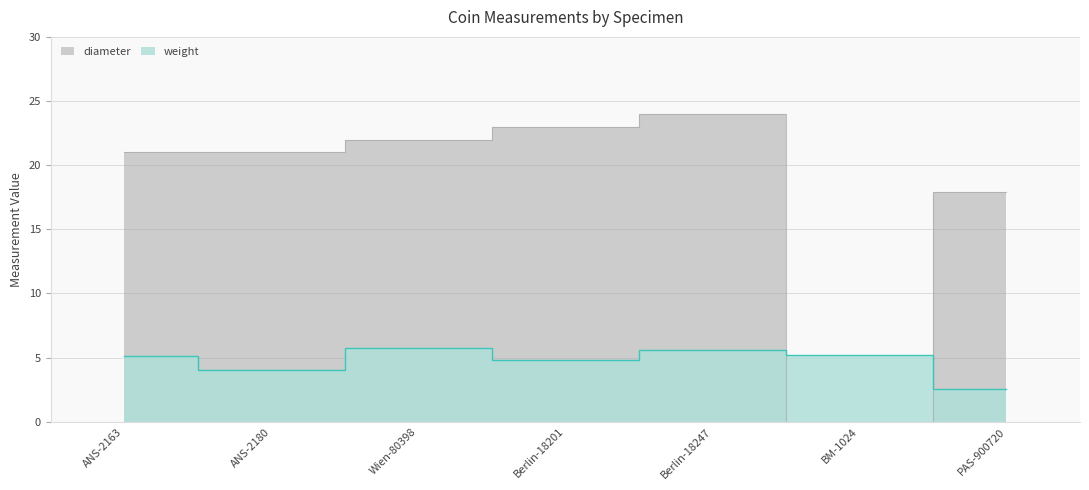

What is the difference between the maximum and second lowest values in the diameter series?

6.1